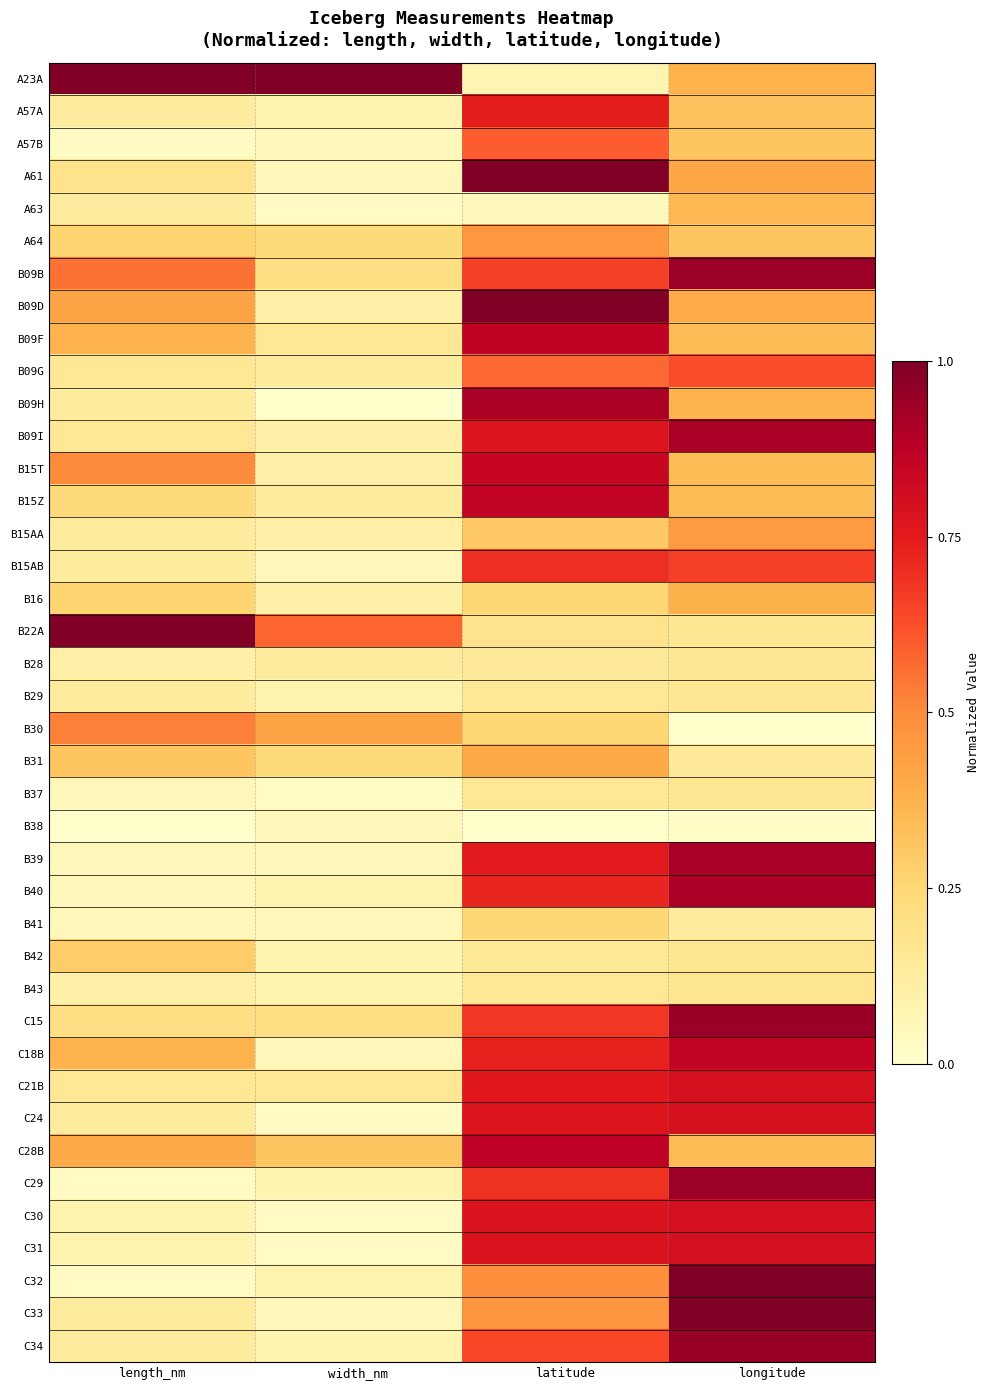

Rank the series by their maximum value, from lowest to highest.

B38, B29, B28, B37, B43, B41, B42, A63, B16, B31, B15AA, A64, B30, A57B, B09G, B15AB, A57A, C21B, C24, C30, C31, B15T, B15Z, C18B, B09F, C28B, B40, B09I, B09H, B39, B09B, C29, C15, C34, B09D, C32, A23A, A61, B22A, C33